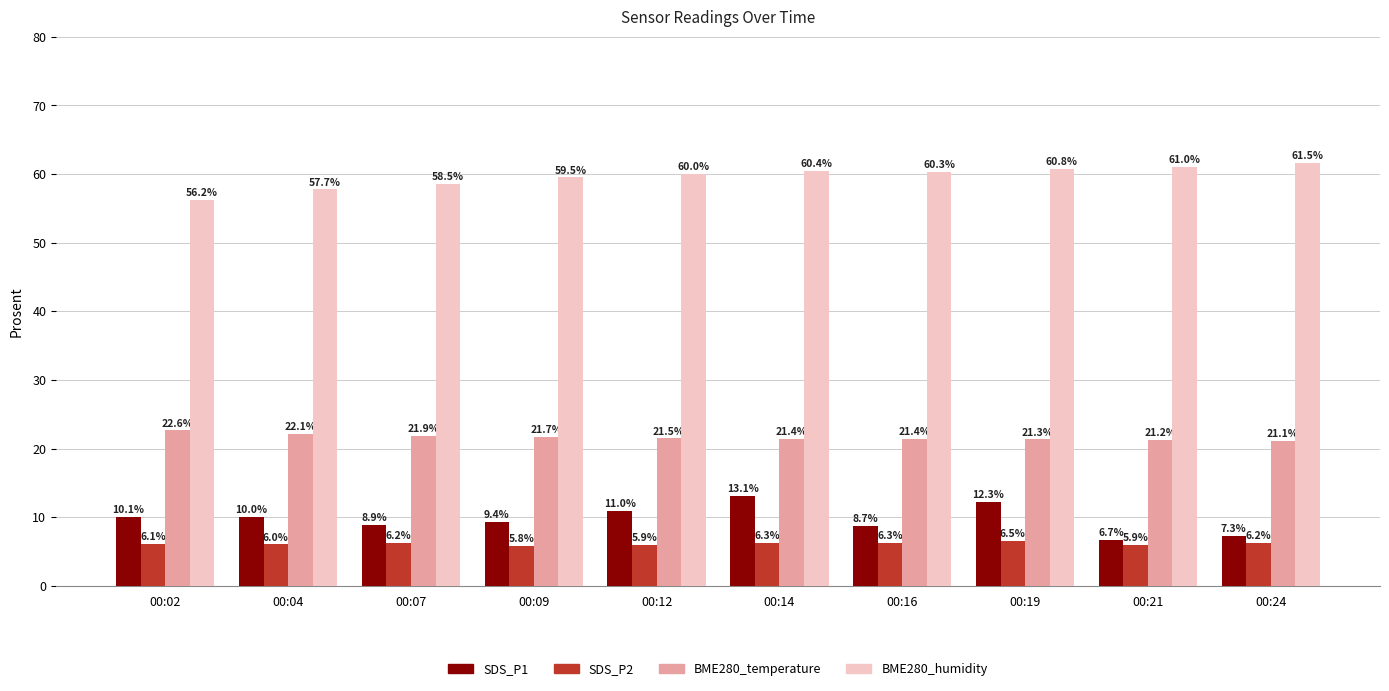

The value of SDS_P2 at 00:02 is 1.3. True or false?

False